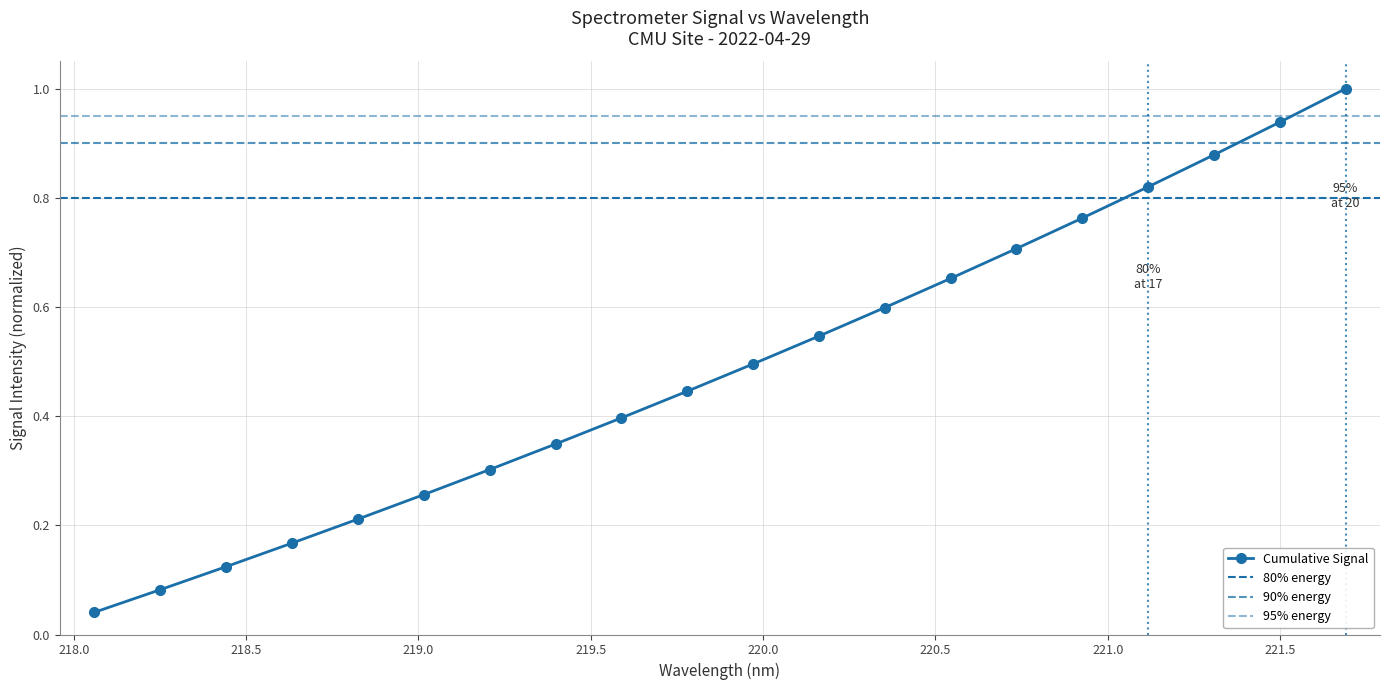

What is the difference between the second highest and second lowest values?

0.9